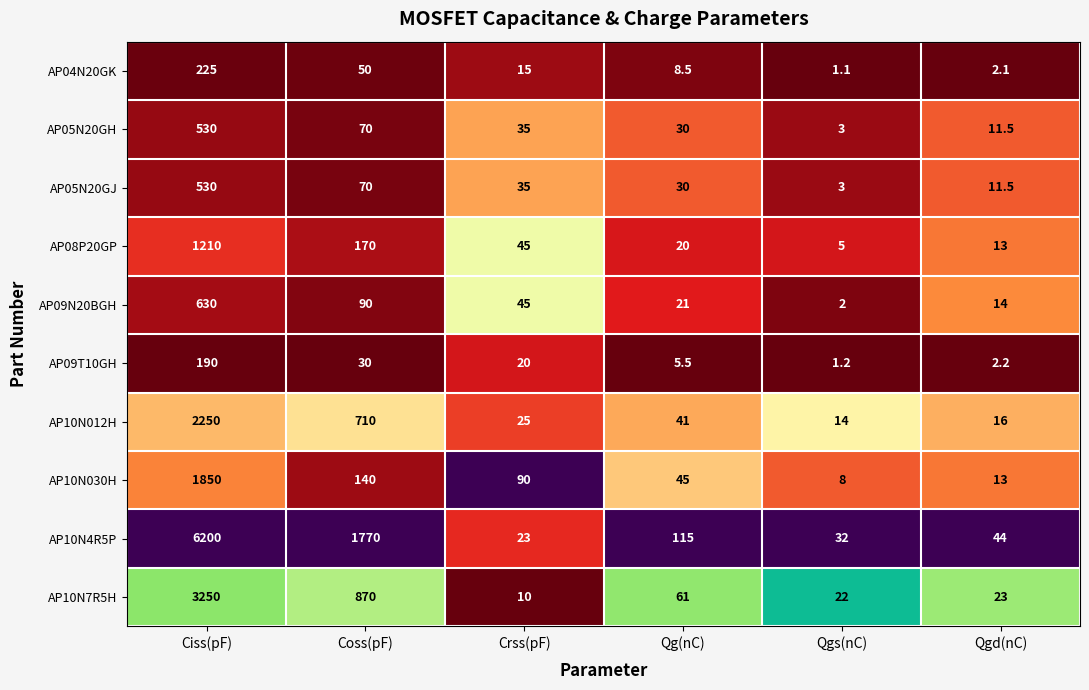

Which series has the largest total across all categories?

AP10N4R5P